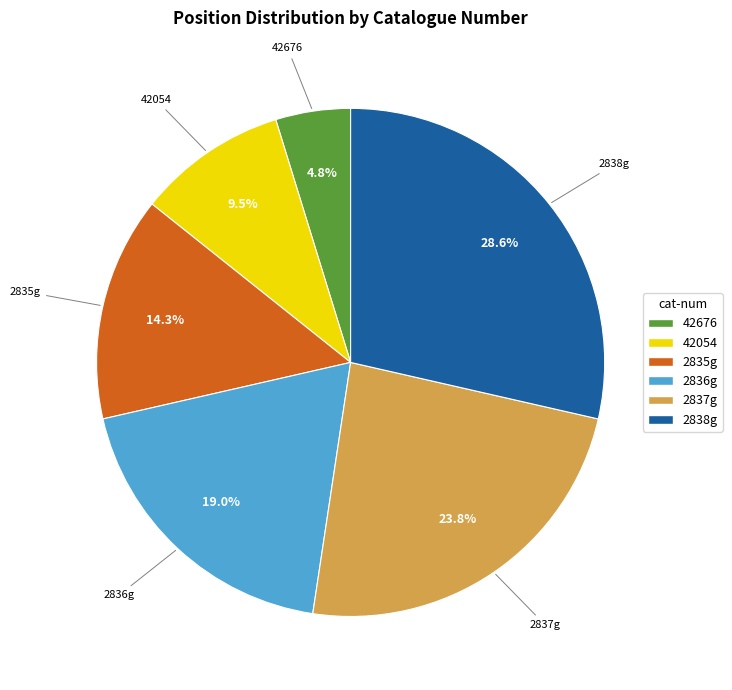

To the nearest percent, what is the average slice percentage?

17%